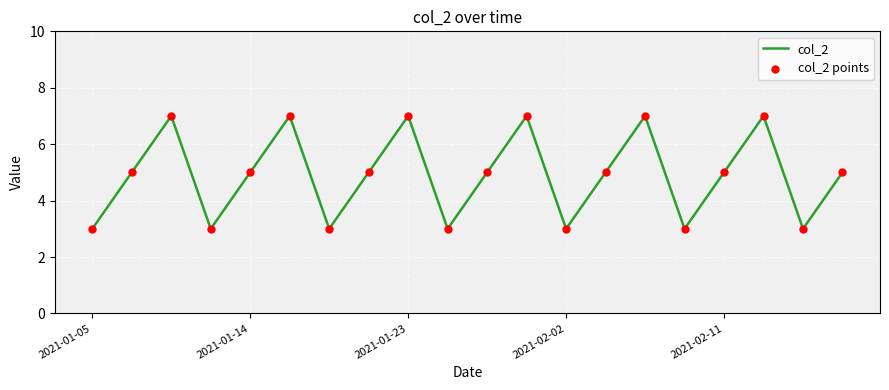

What is the difference between the maximum and minimum values?

4